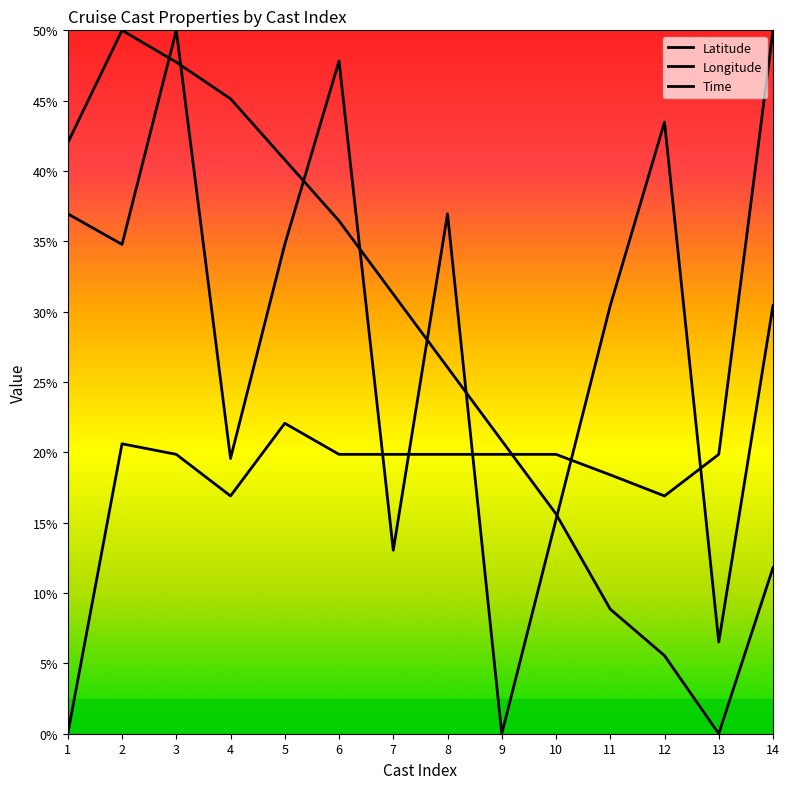

Is the value of Latitude at 2 greater than the value of Time at 11?

No